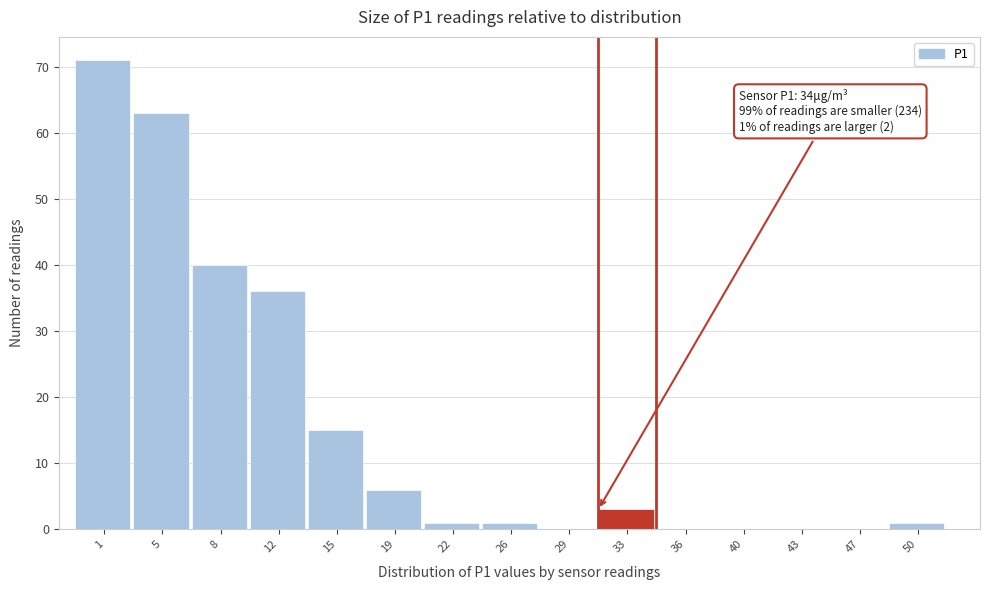

Reading left to right, list all the values displayed in this chart.

1=71	5=63	8=40	12=36	15=15	19=6	22=1	26=1	29=0	33=3	36=0	40=0	43=0	47=0	50=1